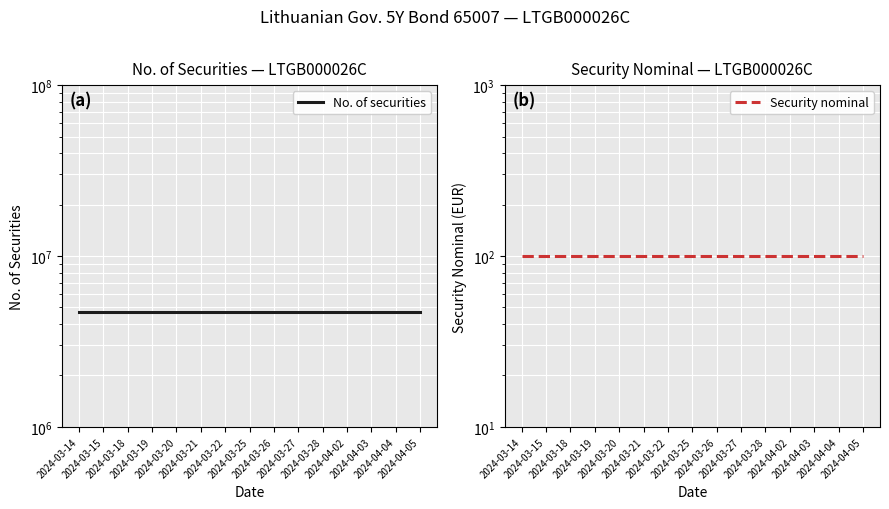

True or false: No. of securities and Security nominal intersect in this chart.

False